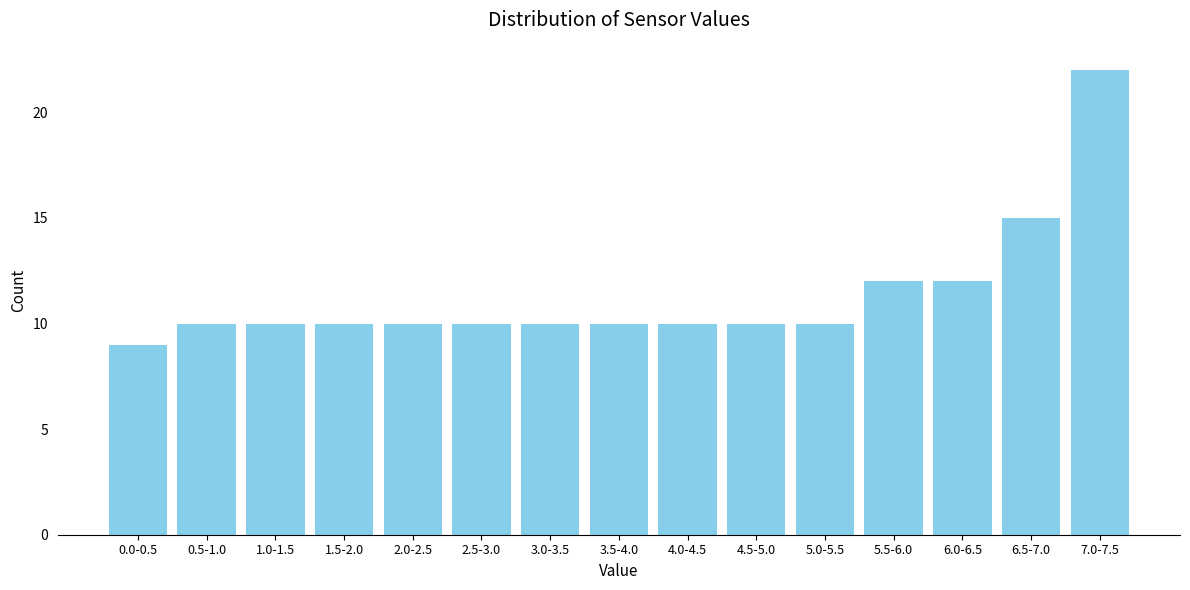

Reading left to right, what are all the values shown in this chart?

9	10	10	10	10	10	10	10	10	10	10	12	12	15	22